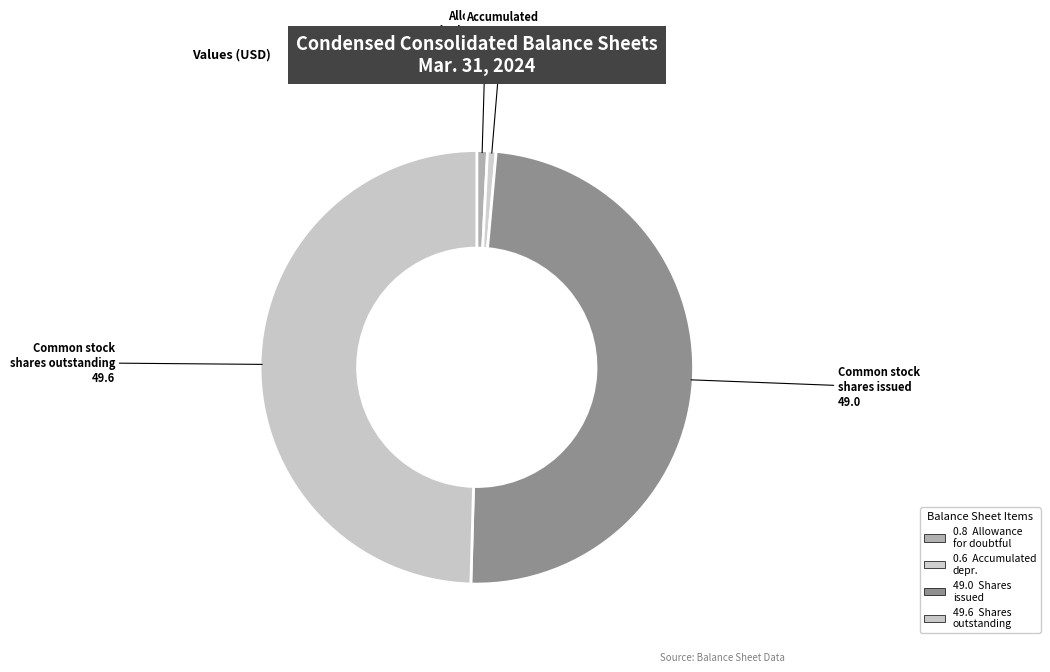

Is it true that Common stock shares outstanding is 40% of the pie?

False